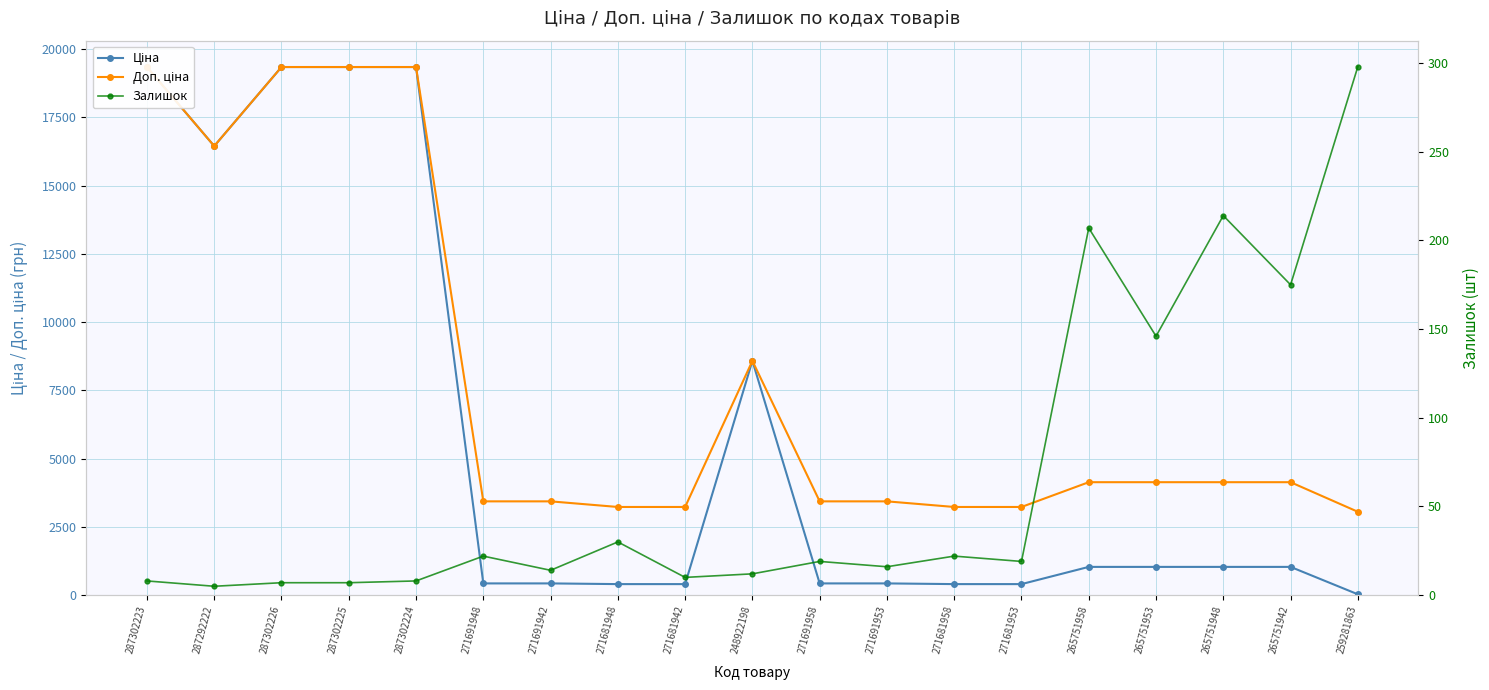

What value does the Залишок series have at 271691948?

22.0